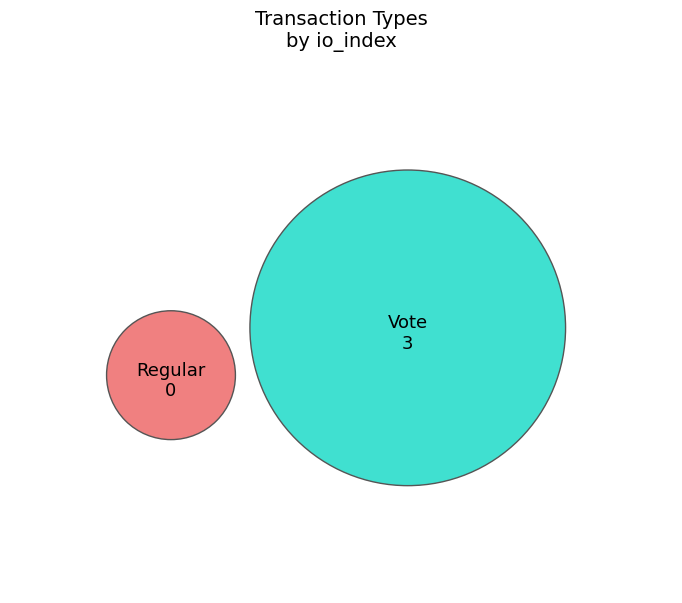

What is the total percentage of Vote and Regular?

100.0%